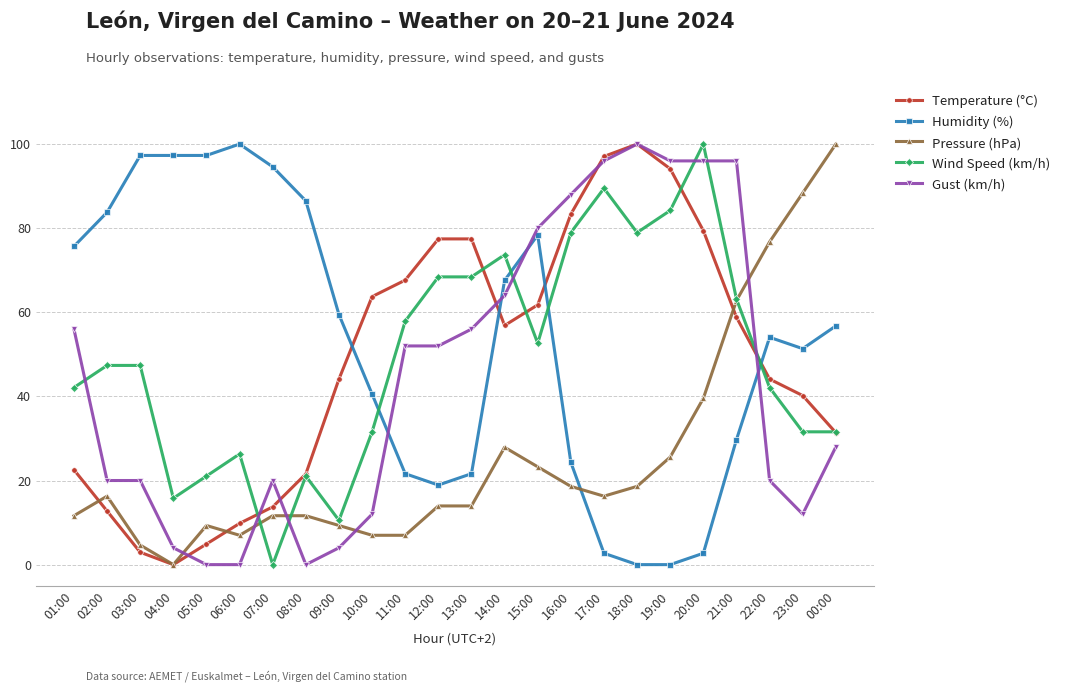

At which category is the sum across all series the highest?

20:00